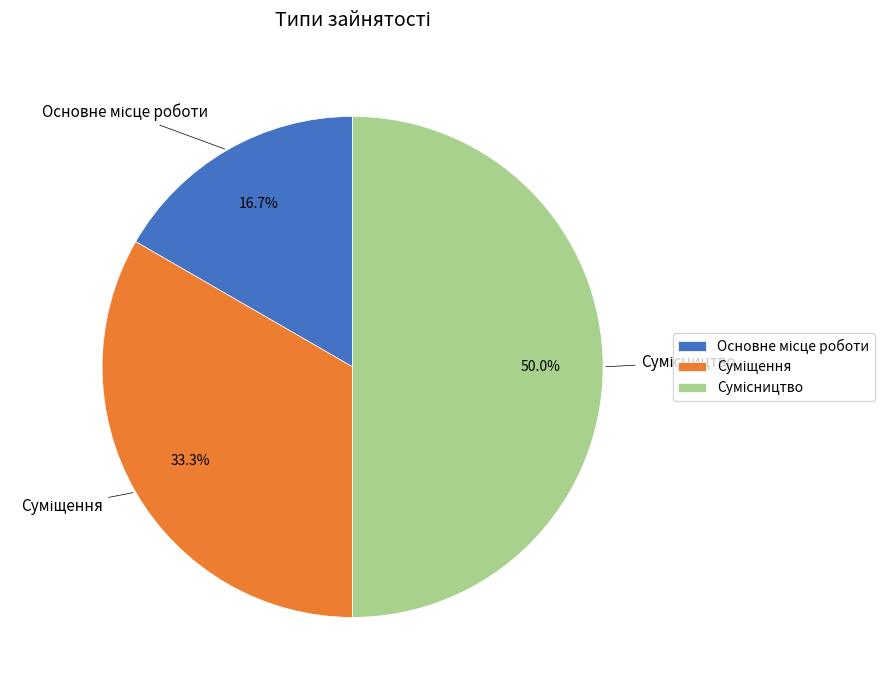

Rank the categories by value from lowest to highest.

Основне місце роботи, Суміщення, Сумісництво